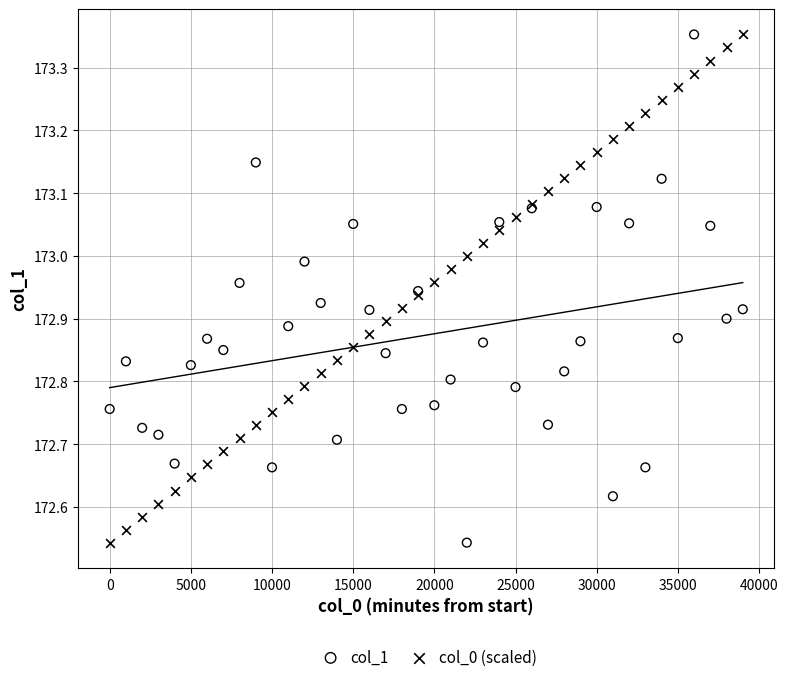

What are all the series names shown in the legend?

col_1, col_0 (scaled)